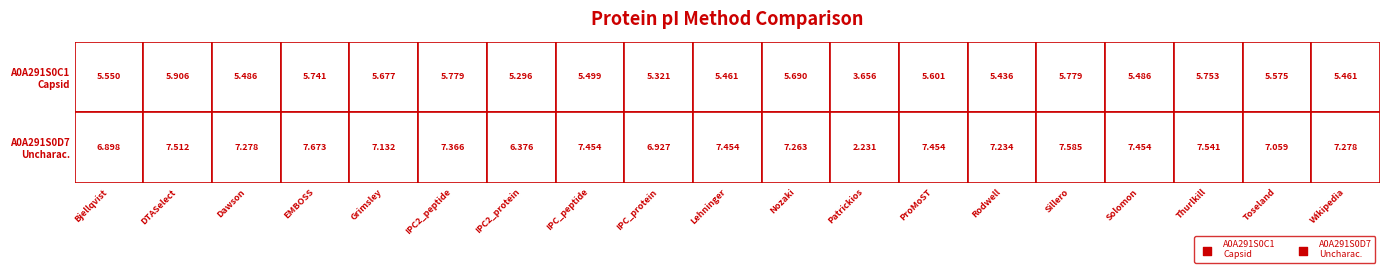

What is the difference between the maximum and minimum values in the tr|A0A291S0D7|A0A291S0D7_9VIRU series?

5.4